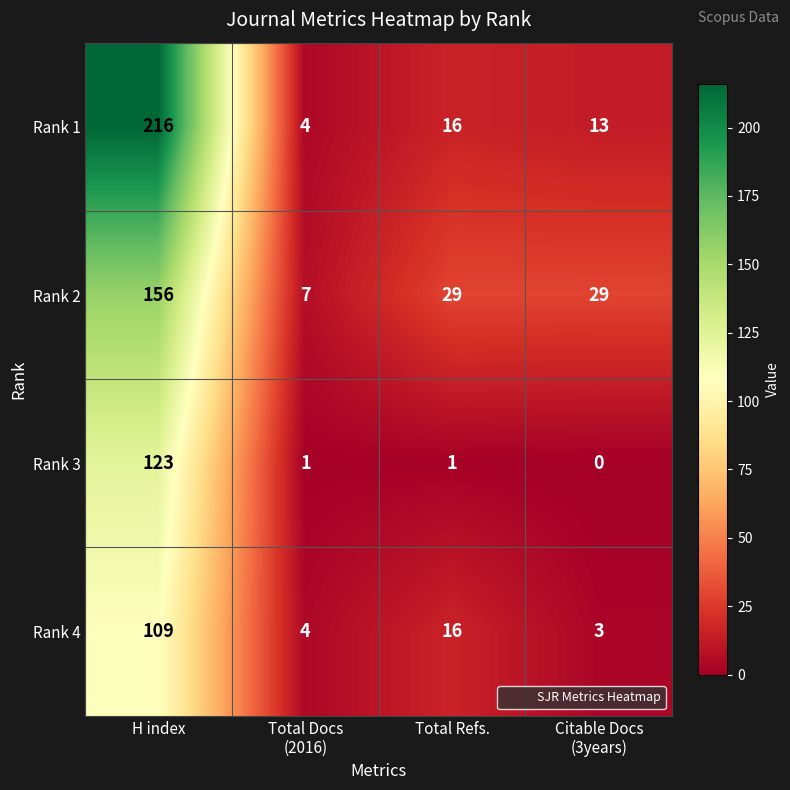

Count the number of data series in this chart.

4